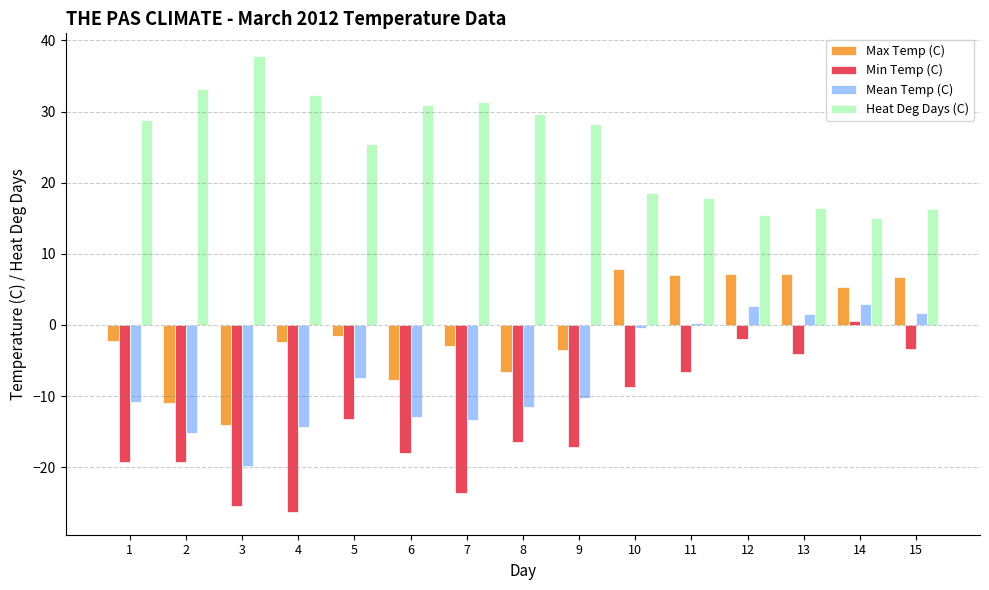

Which label corresponds to the largest value in the chart?

3